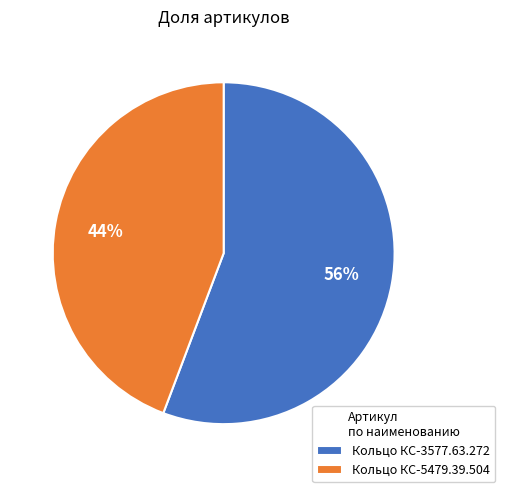

True or false: Кольцо КС-5479.39.504 accounts for 44% of the total.

True